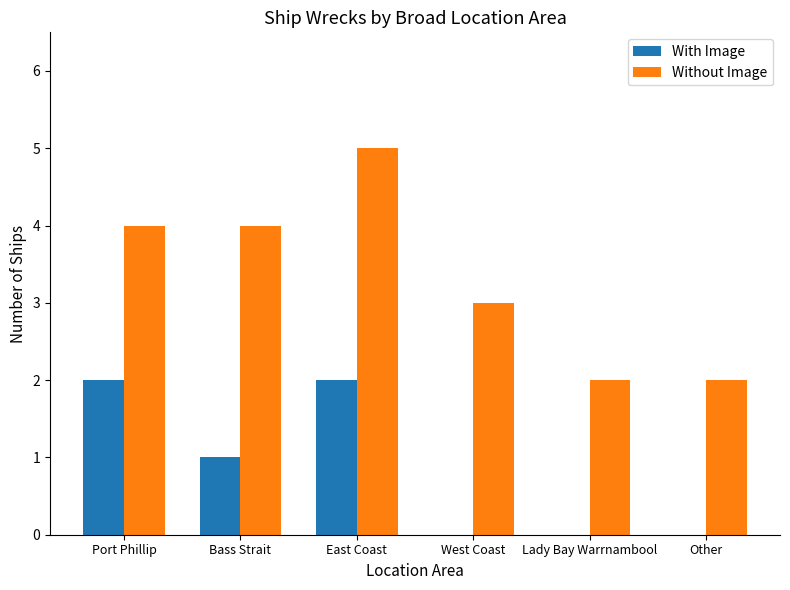

At which label is Without Image closest to 3?

West Coast